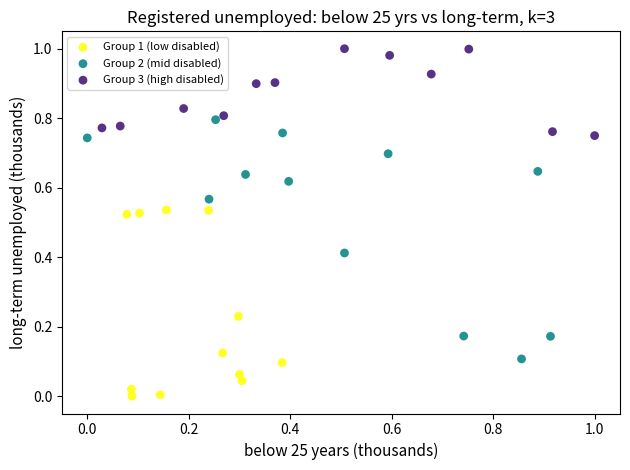

Which series reaches the minimum Y coordinate?

Group 1 (low disabled)